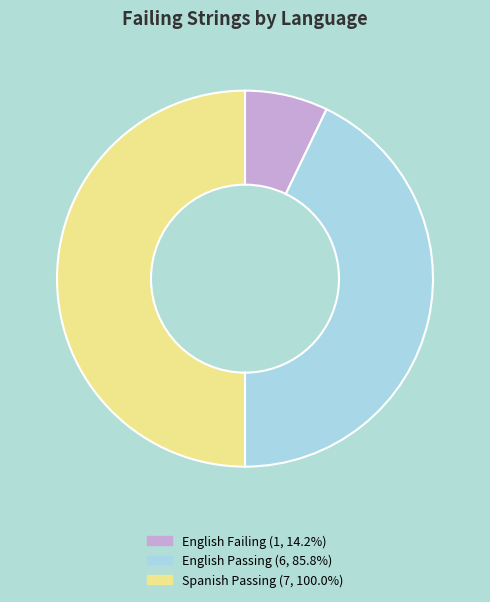

Count the number of slices in the pie.

3